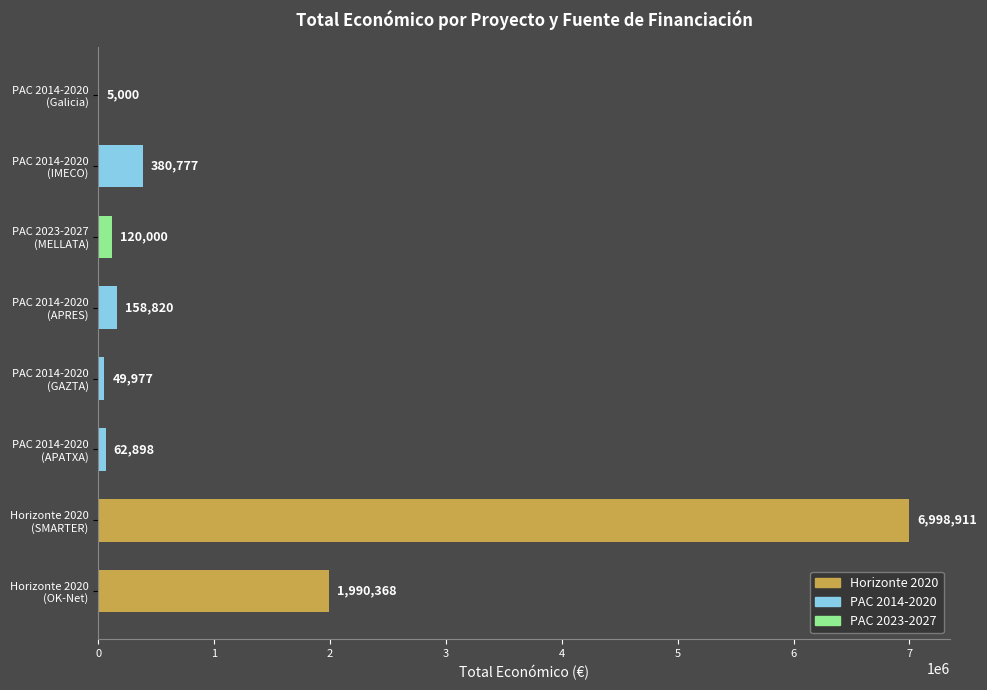

What is the change in value from 0 to 1?

+5008543